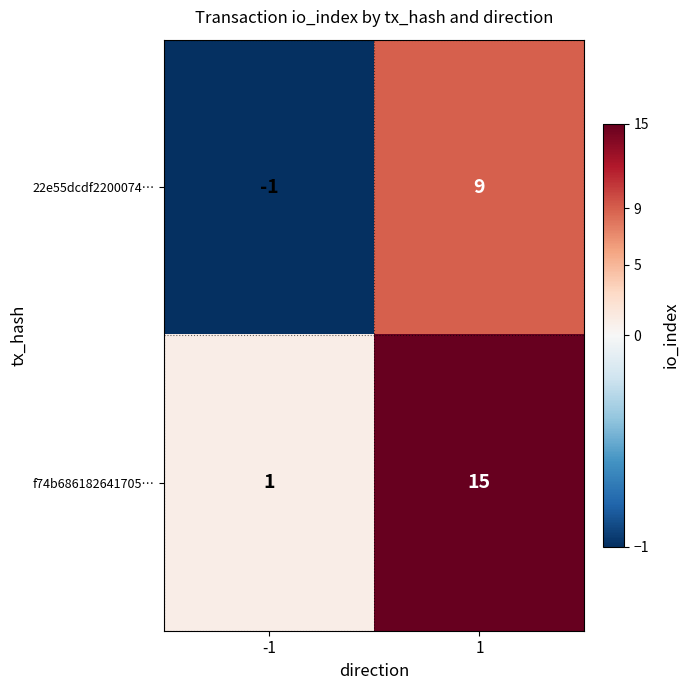

What is the sum of all f74b686182641705… values?

16